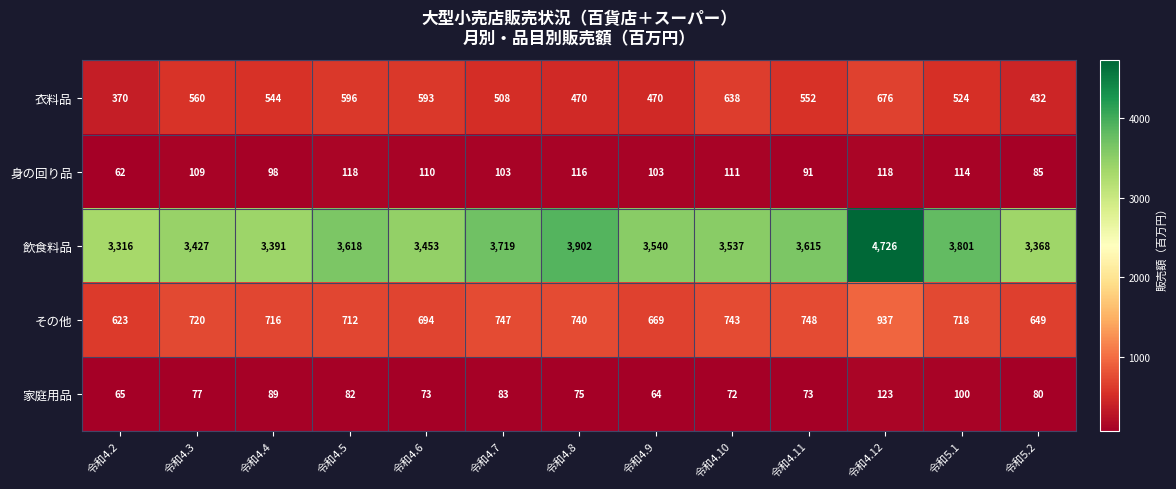

What is the difference between the second highest and minimum values in the 身の回り品 series?

56